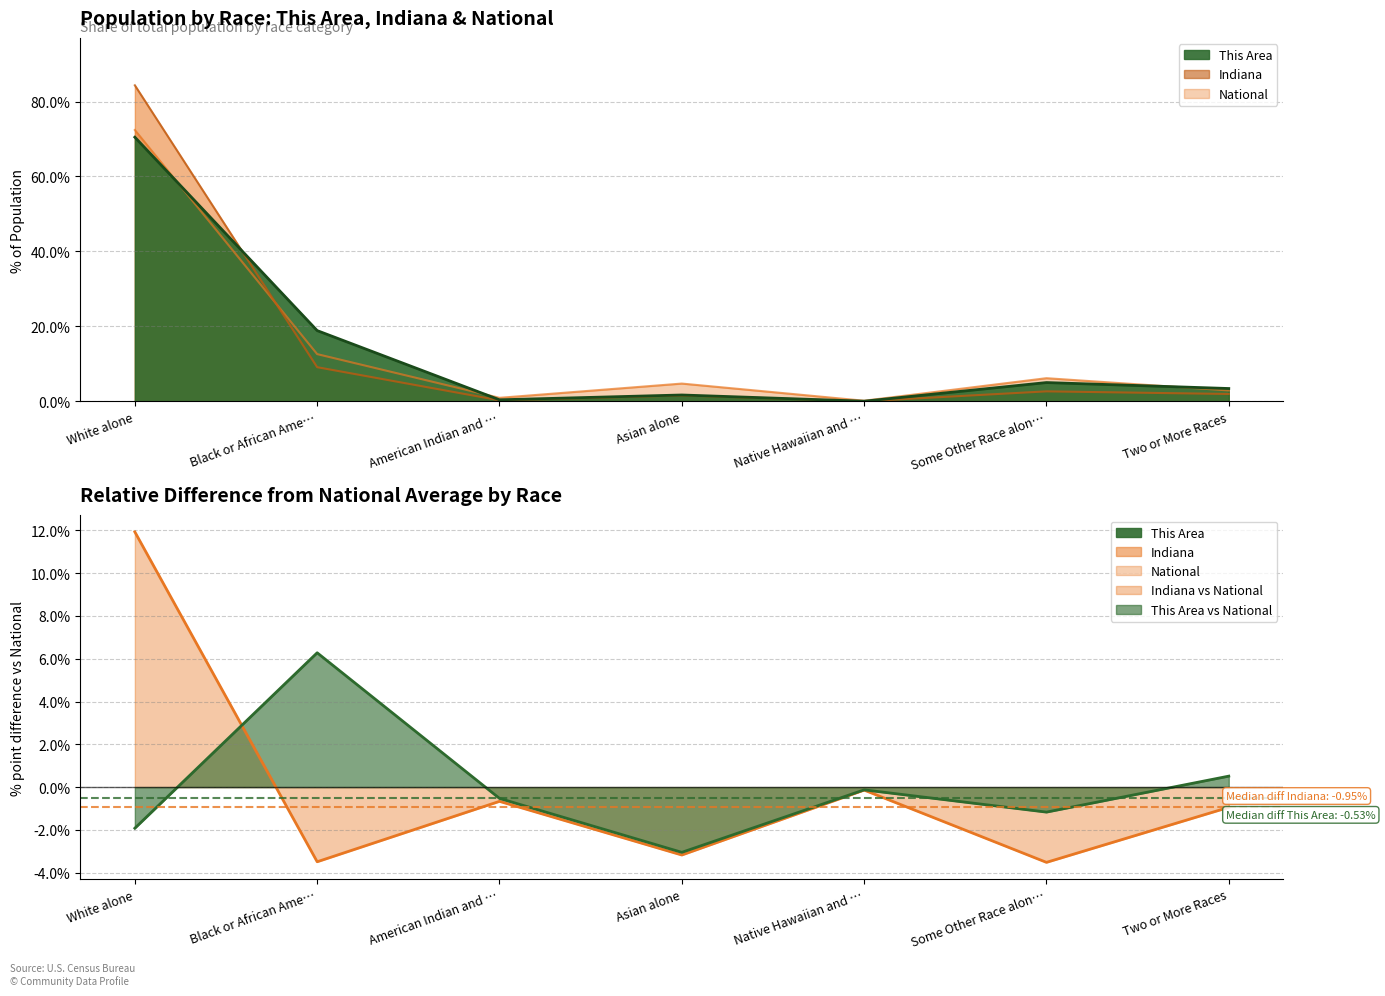

What is the difference between the National values at Two or More Races and Some Other Race alon…?

3.3